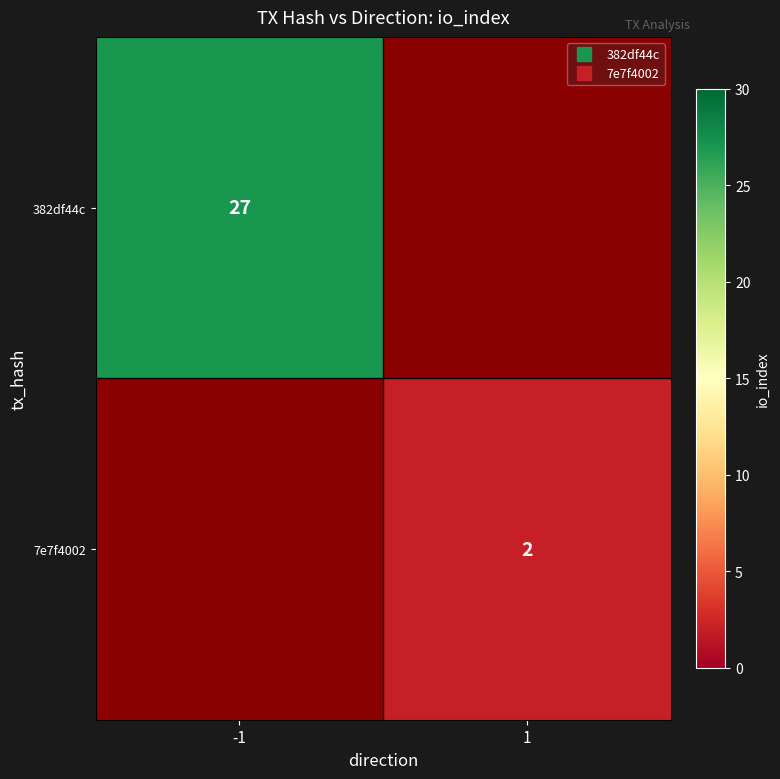

True or false: 7e7f4002 has a value of 0.7 at 1.

False